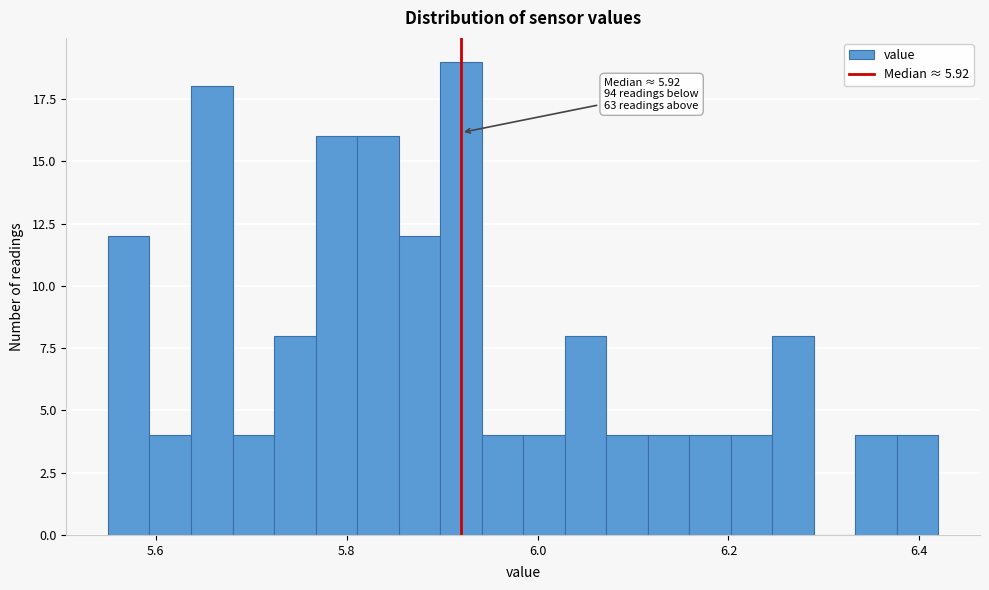

Read against the x-axis, roughly where is the centre of the tallest bar?

5.92